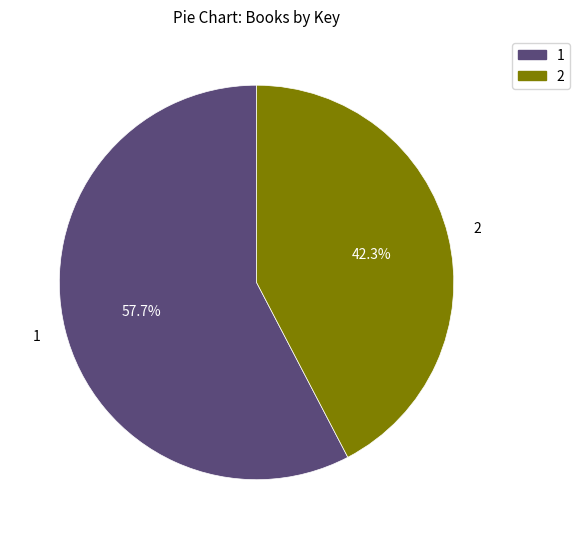

Does any single category account for the majority?

Yes